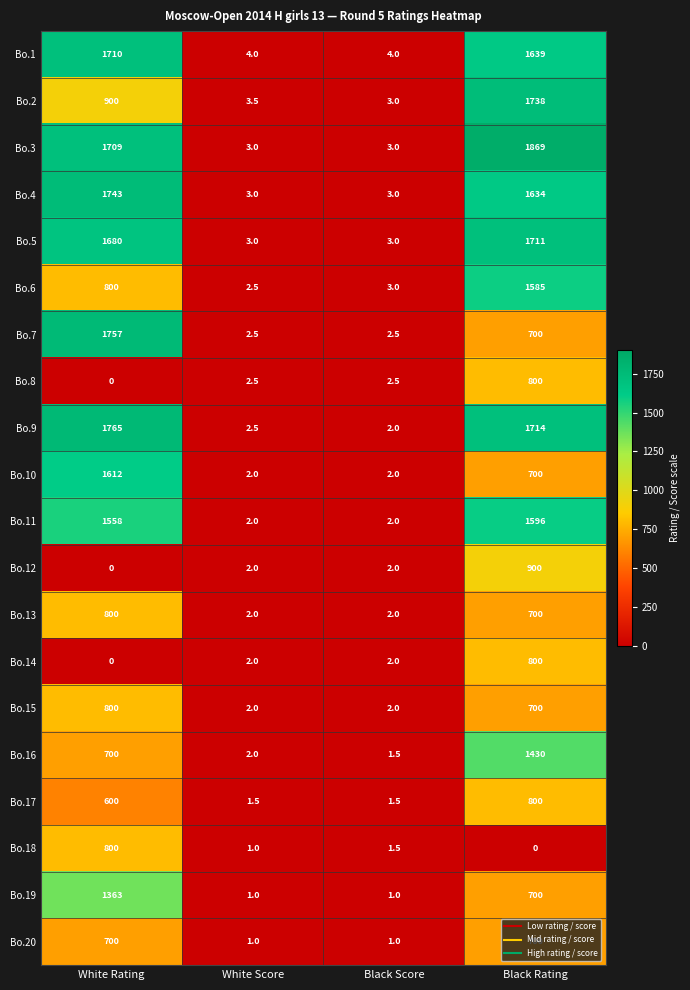

What is the average value of the Bo.13 series?

376.0